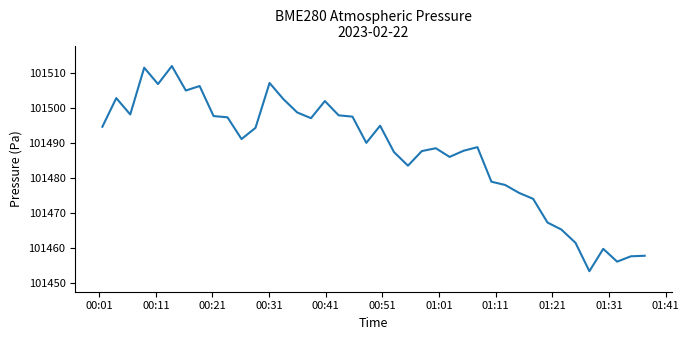

What is the minimum value shown in the chart?

101453.4